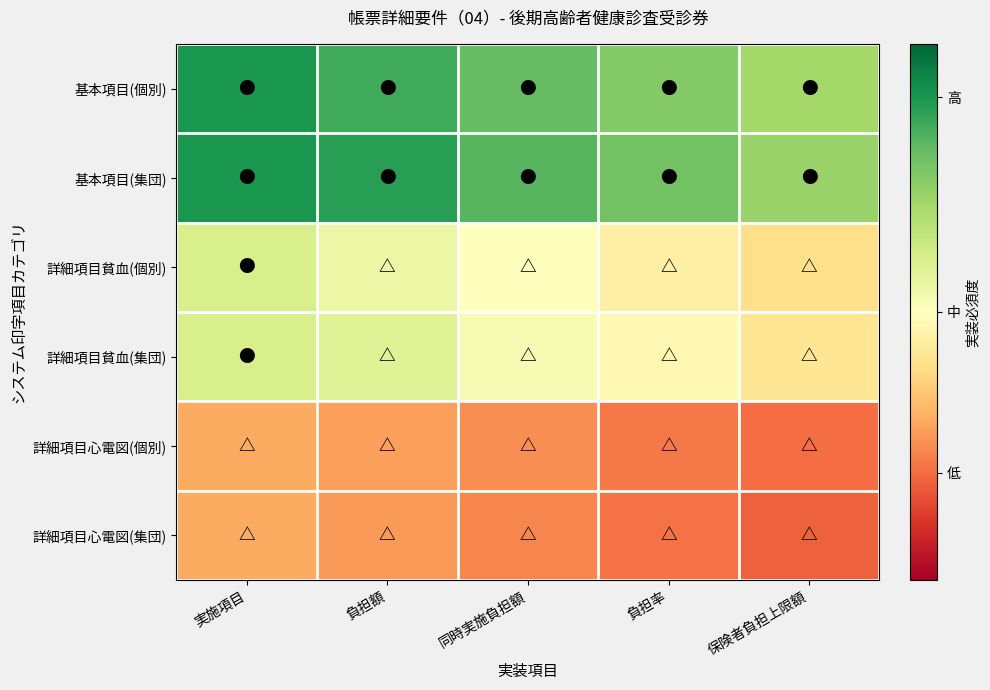

Reading left to right, what are all the values shown in this chart?

基本項目(個別): 実施項目=0.9	負担額=0.8	同時実施負担額=0.8	負担率=0.8	保険者負担上限額=0.7
基本項目(集団): 実施項目=0.9	負担額=0.9	同時実施負担額=0.8	負担率=0.8	保険者負担上限額=0.7
詳細項目貧血(個別): 実施項目=0.6	負担額=0.6	同時実施負担額=0.5	負担率=0.5	保険者負担上限額=0.4
詳細項目貧血(集団): 実施項目=0.6	負担額=0.6	同時実施負担額=0.5	負担率=0.5	保険者負担上限額=0.4
詳細項目心電図(個別): 実施項目=0.3	負担額=0.3	同時実施負担額=0.2	負担率=0.2	保険者負担上限額=0.2
詳細項目心電図(集団): 実施項目=0.3	負担額=0.3	同時実施負担額=0.2	負担率=0.2	保険者負担上限額=0.2